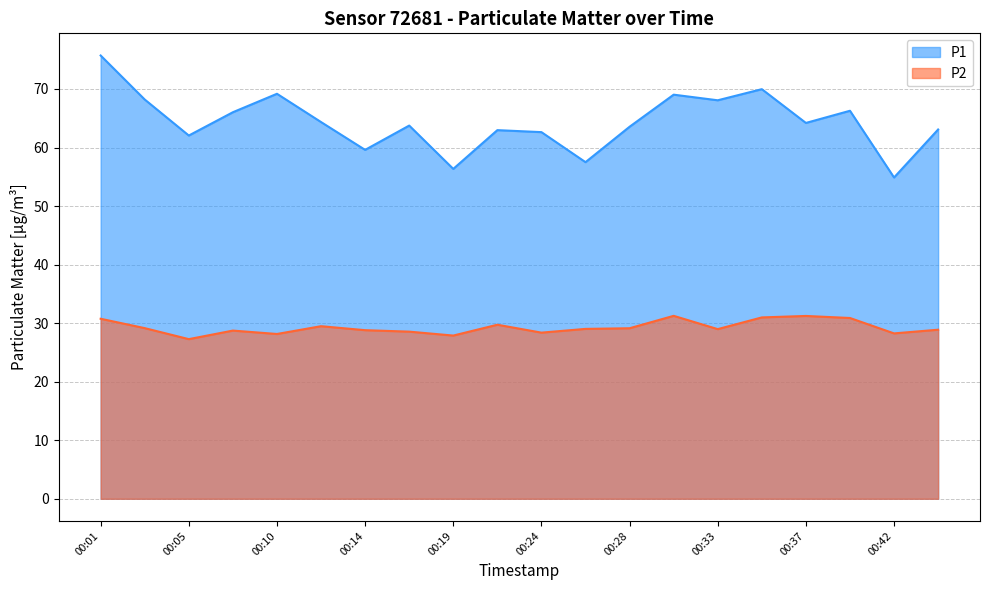

The value of P1 at 00:28 is 24.3. True or false?

False